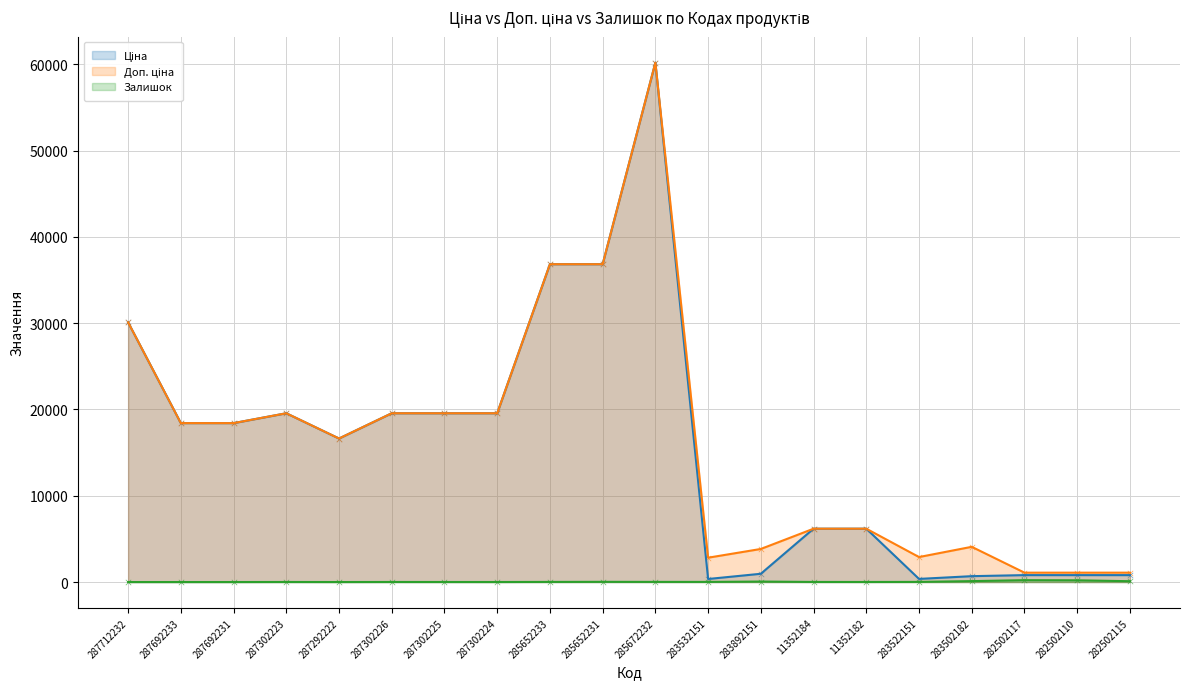

What is the total value across all series at 11352182?

12372.1